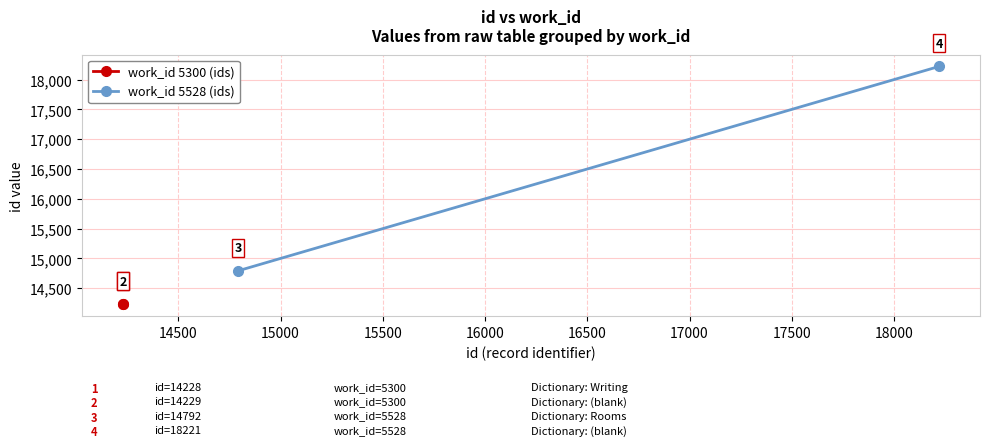

What is the value of the work_id 5528 (ids) point at the 1st from the left?

14792